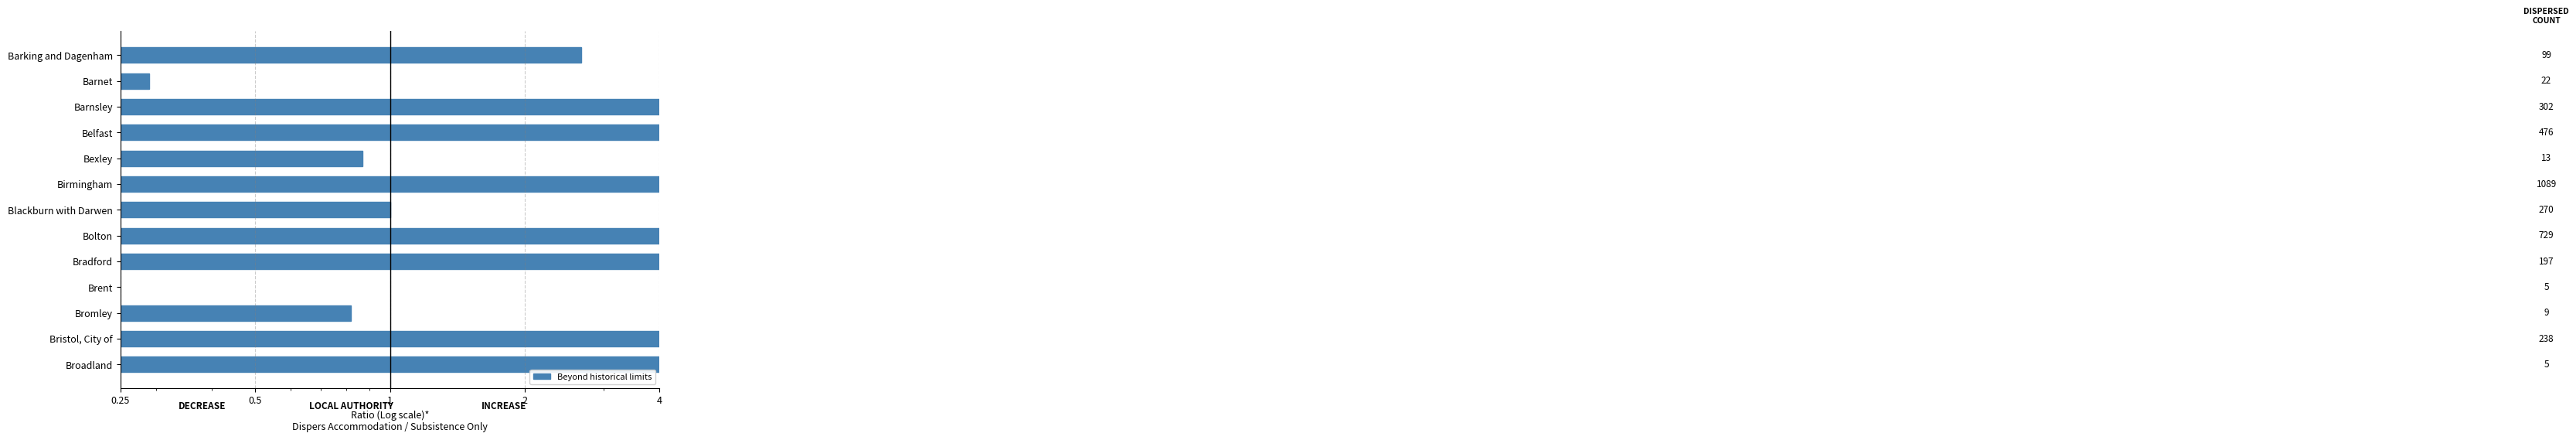

Count the number of values greater than 5.

6